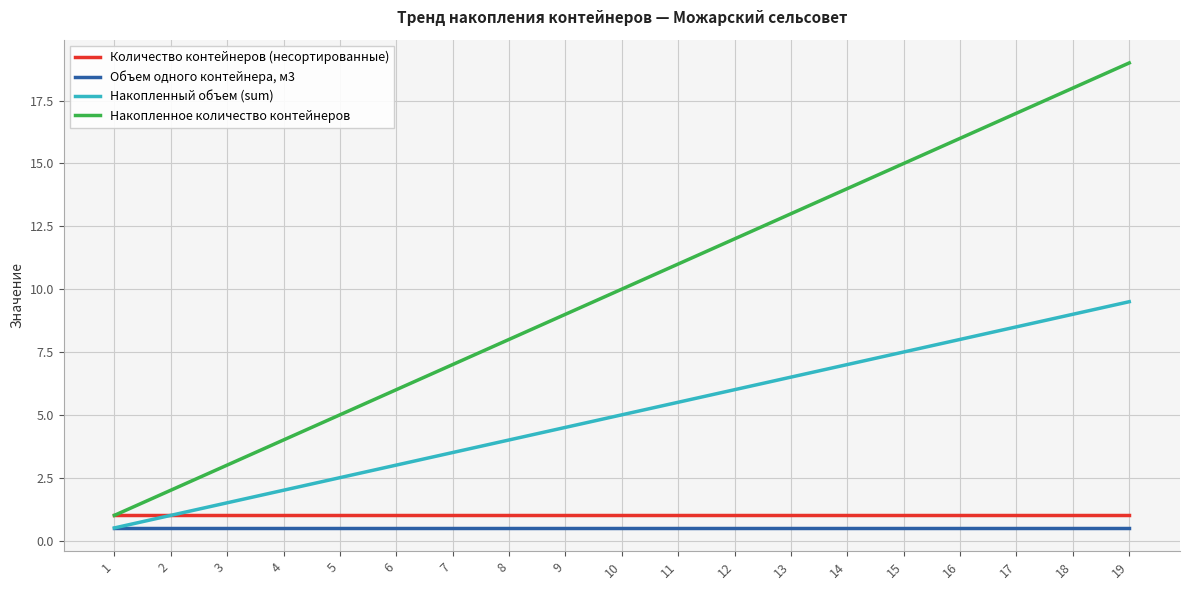

Rank the series at 6 from lowest to highest value.

Объем одного контейнера, м3, Количество контейнеров (несортированные), Накопленный объем (sum), Накопленное количество контейнеров